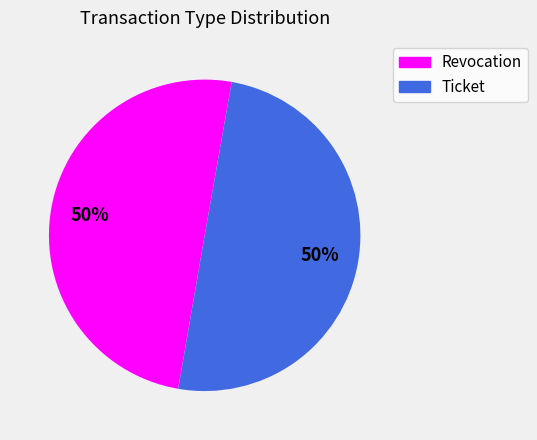

To the nearest percent, what is the average slice percentage?

50%